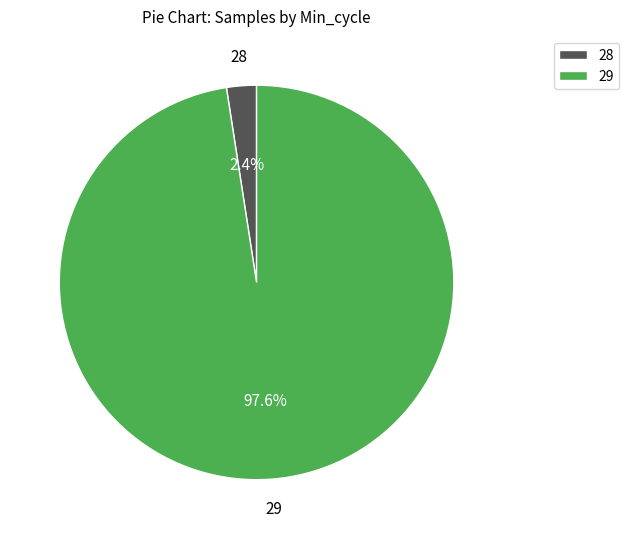

The 29 slice represents 21% of the pie. True or false?

False